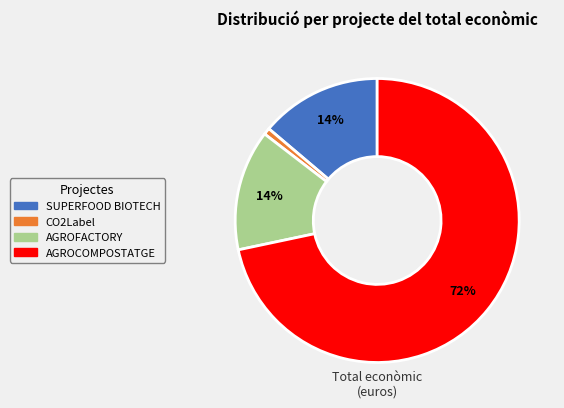

Between CO2Label and SUPERFOOD BIOTECH, which is larger?

SUPERFOOD BIOTECH